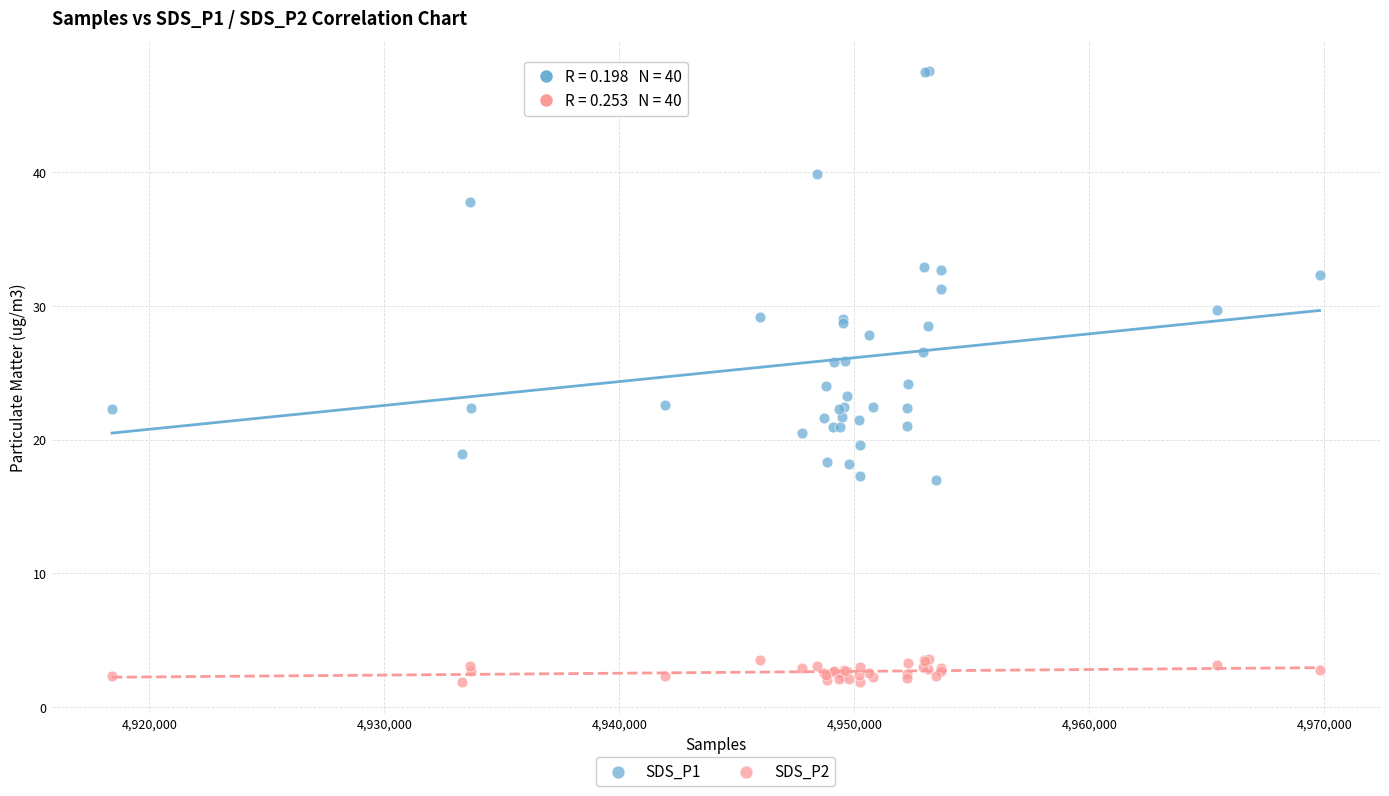

Which series contains the highest Y value?

SDS_P1